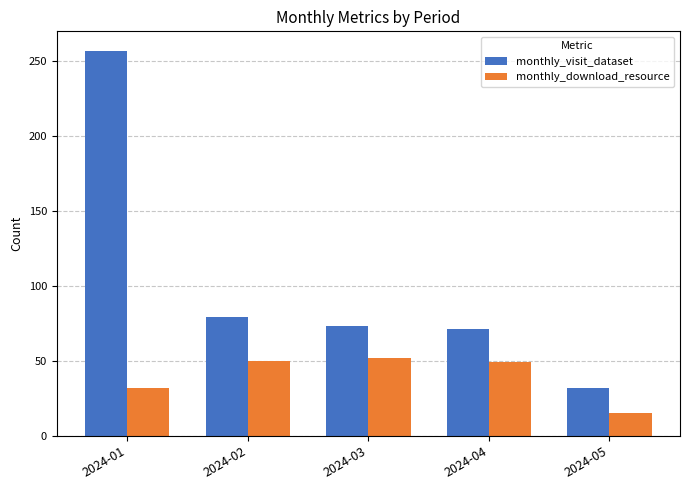

Which series changed the most between 2024-01 and 2024-05?

monthly_visit_dataset